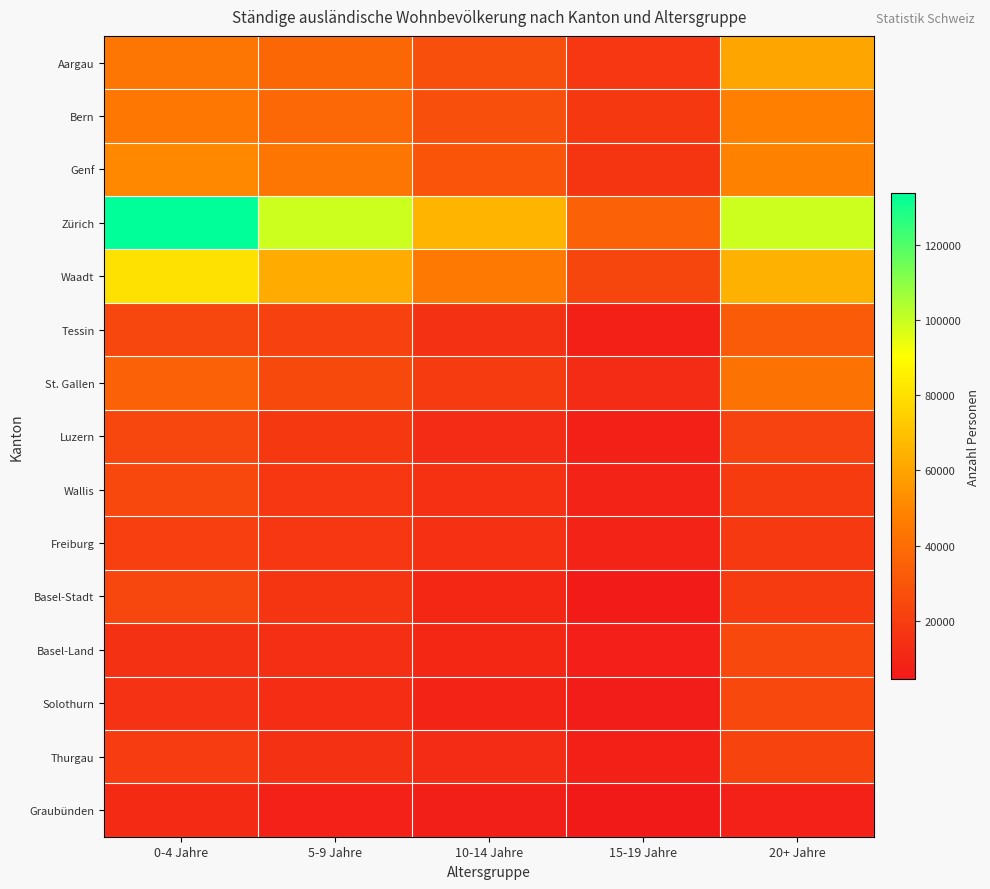

Which series has the largest range (max minus min)?

Zürich